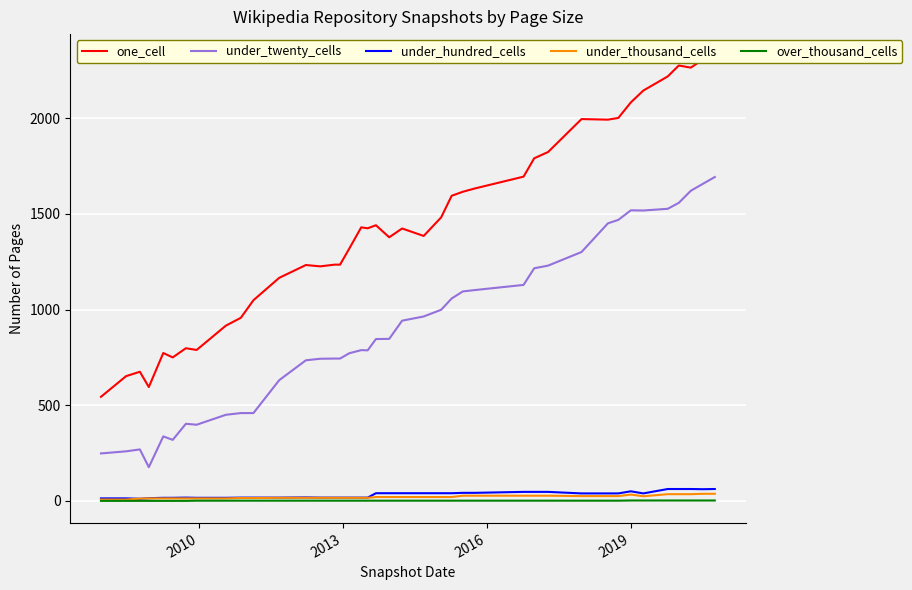

Is this an area chart (filled region under the line)?

No